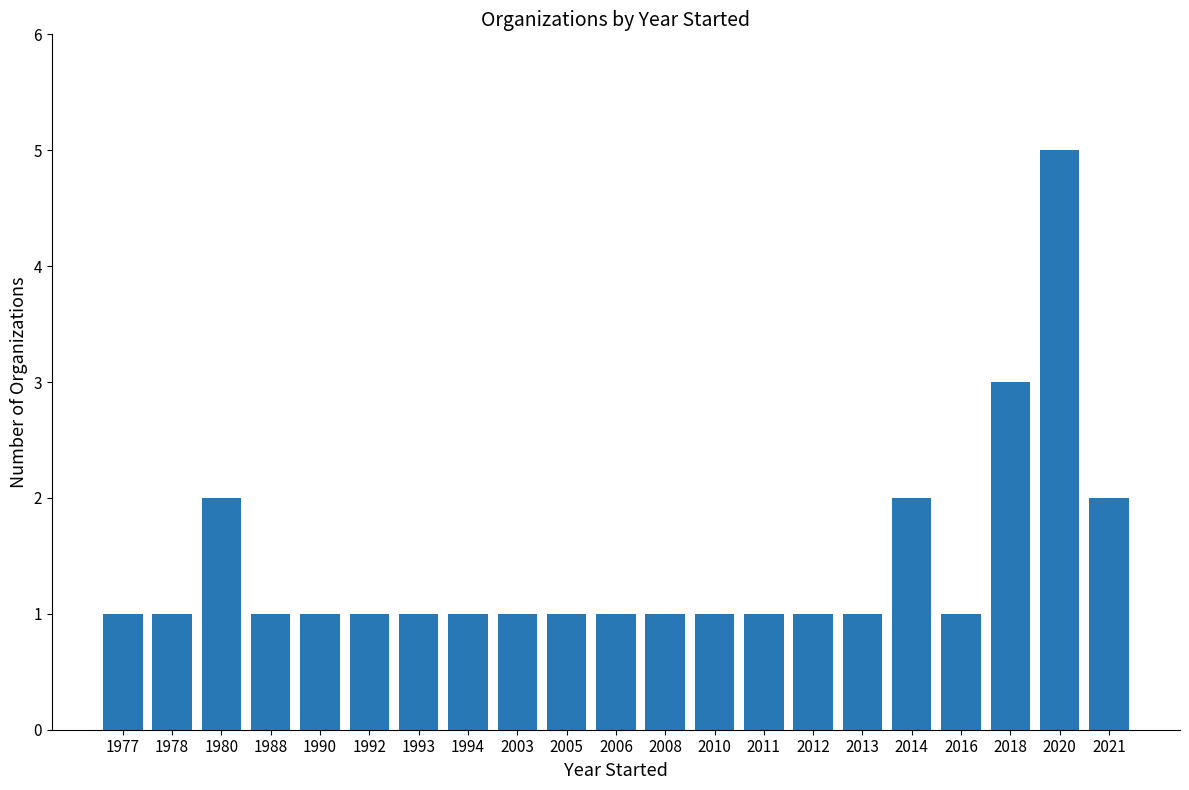

Is it true that the value at 2020 is 3?

False